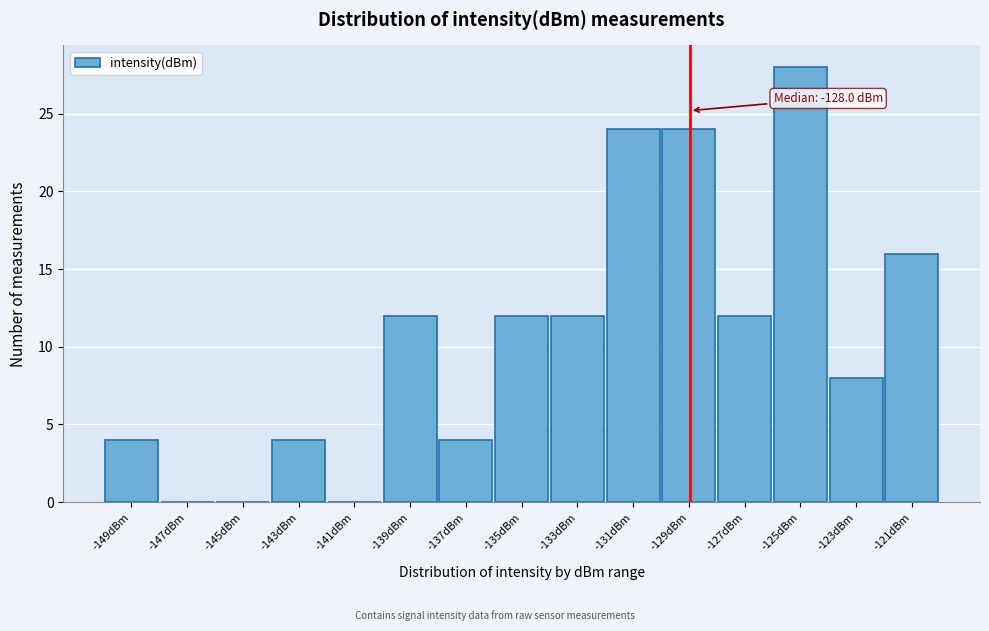

Reading left to right, list all the values displayed in this chart.

-149dBm=4	-147dBm=0	-145dBm=0	-143dBm=4	-141dBm=0	-139dBm=12	-137dBm=4	-135dBm=12	-133dBm=12	-131dBm=24	-129dBm=24	-127dBm=12	-125dBm=28	-123dBm=8	-121dBm=16